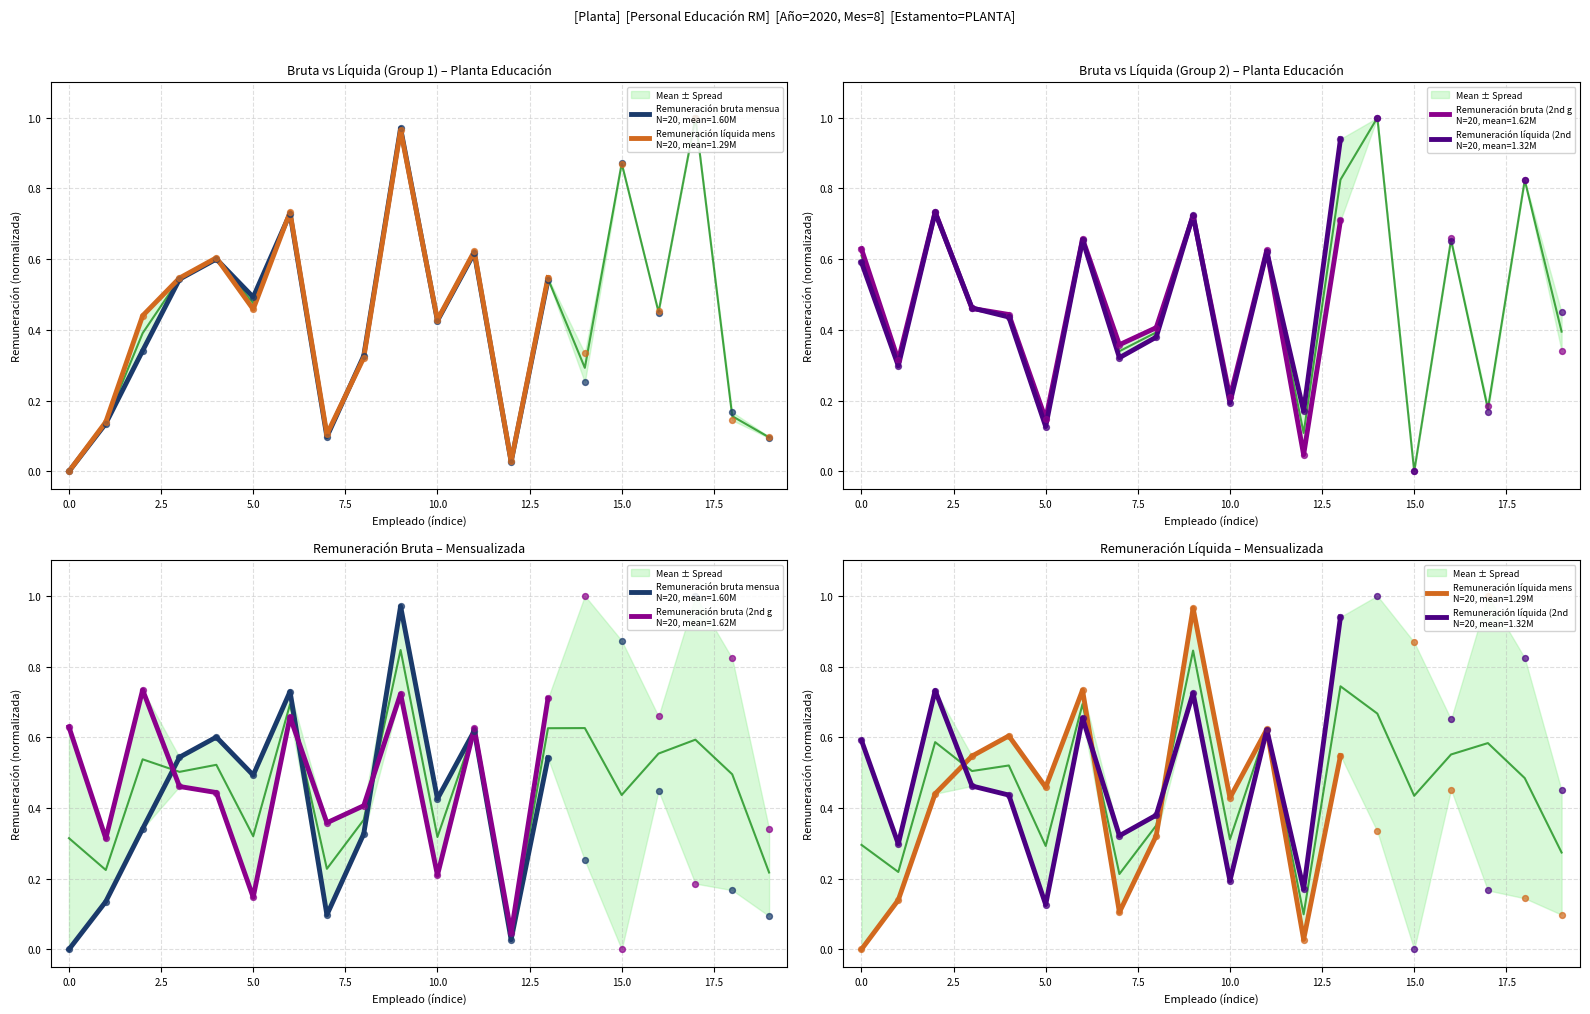

Which series has the widest spread of Y values?

Remuneración bruta mensualizada